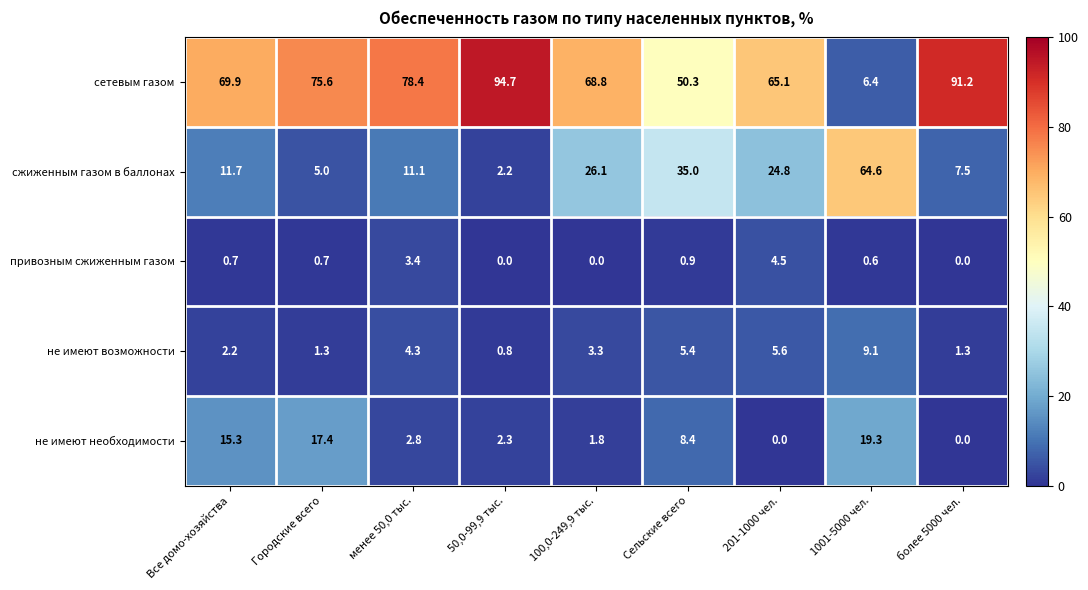

Between 100,0-249,9 тыс. and 201-1000 чел., which series saw the biggest shift?

привозным сжиженным газом